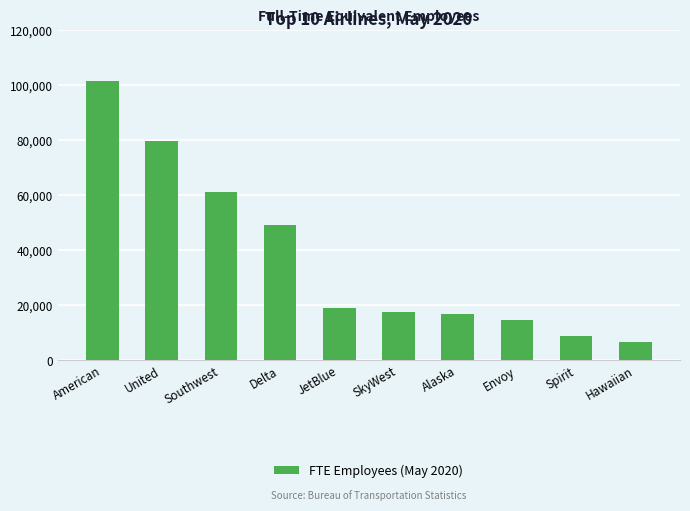

What is the change in value from American to Southwest?

-40525